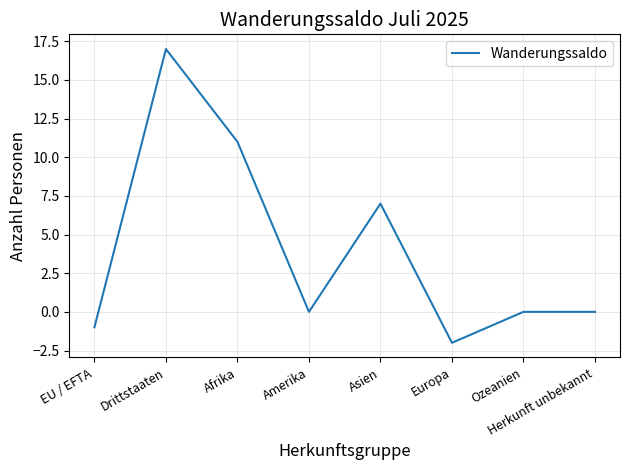

Where is the first local maximum?

Drittstaaten